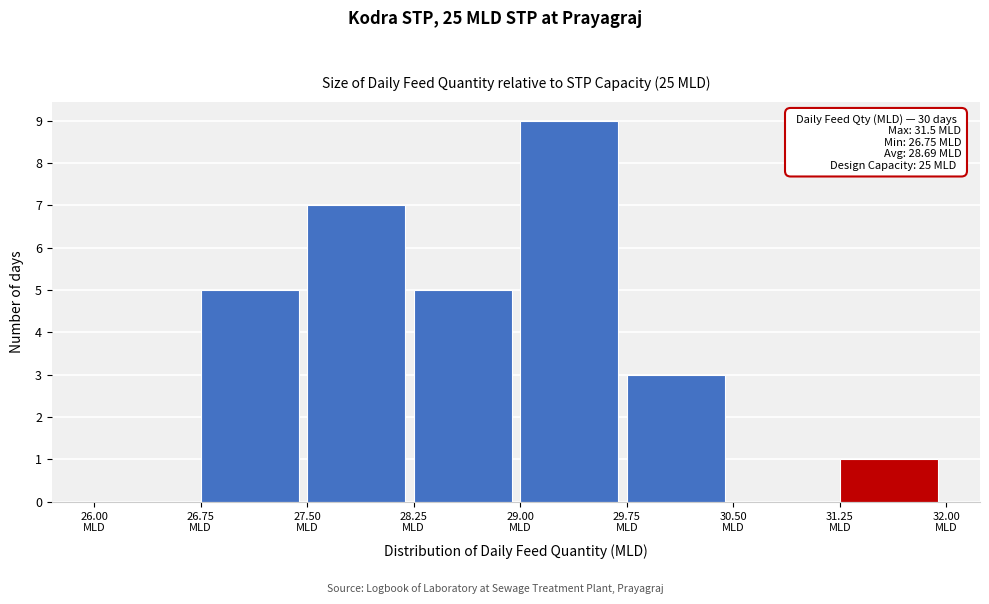

Over which range of the x-axis is the bar tallest?

29.00 to 29.75